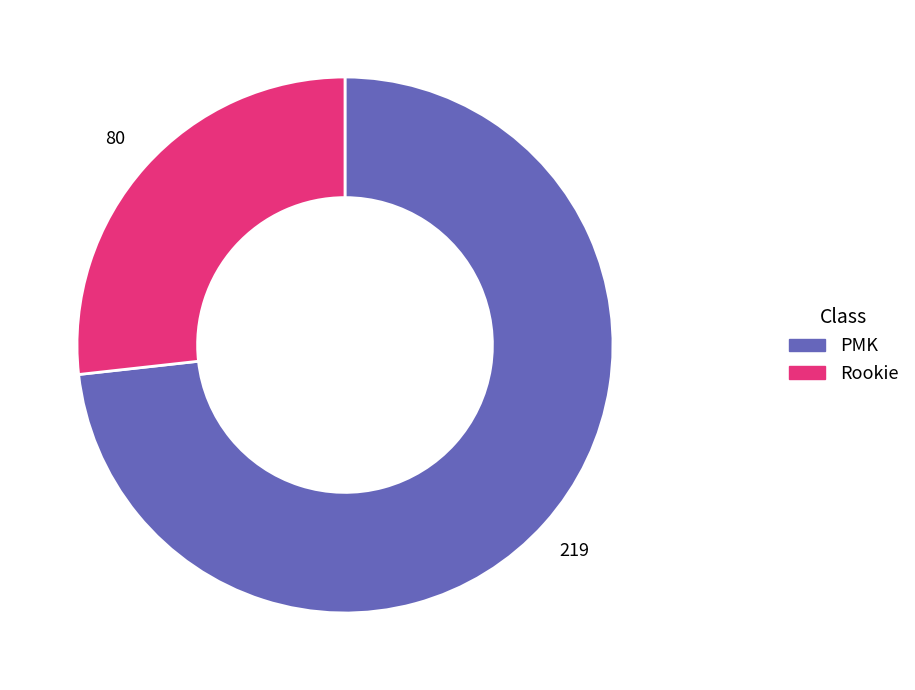

What is the smallest slice in the pie chart?

Rookie